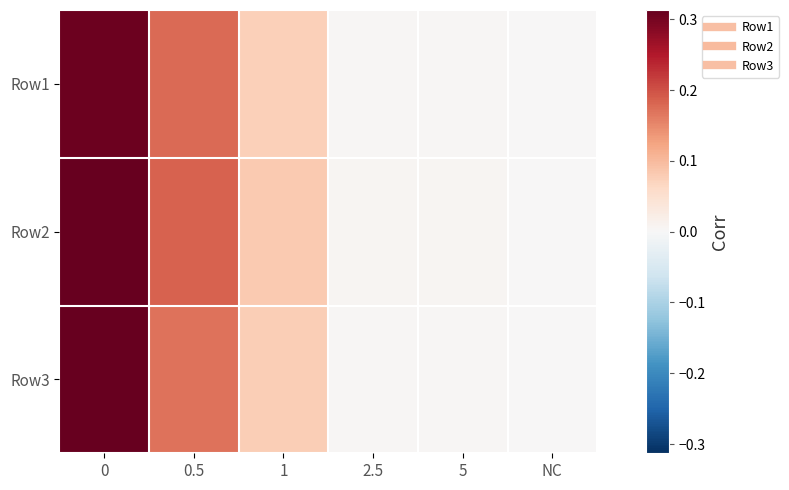

Count the number of categories in the chart.

6